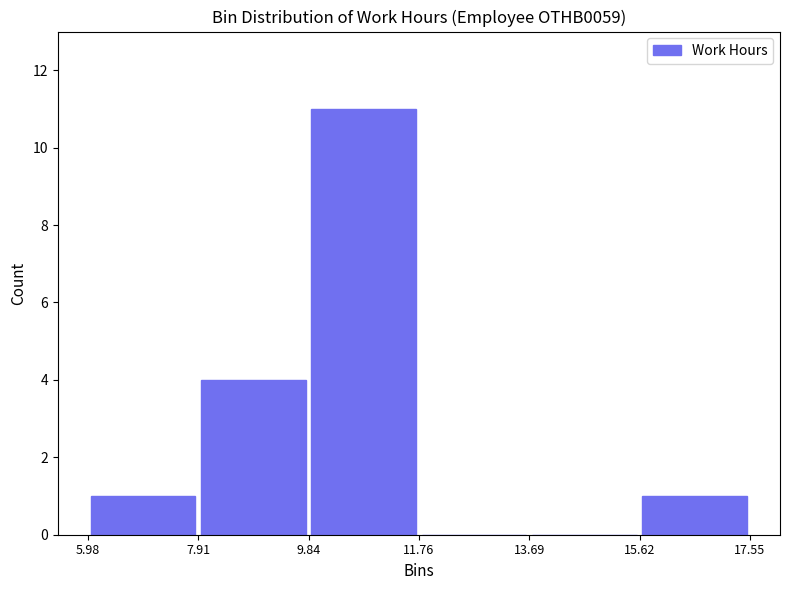

Reading left to right, transcribe this chart: for each bar, give the range it covers on the x-axis and its height. The values are not printed on the chart, so give them approximately, as read against the axis.

5.98 to 7.91: 1
7.91 to 9.84: 4
9.84 to 11.76: 11
11.76 to 13.69: 0
13.69 to 15.62: 0
15.62 to 17.55: 1